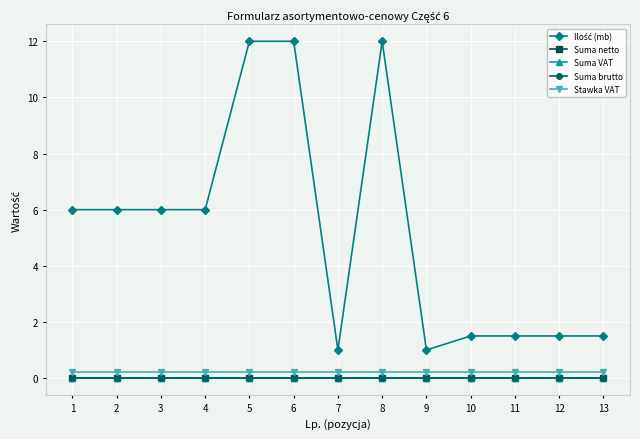

In Ilość (mb), how many points are higher than both neighbors (excluding endpoints)?

1